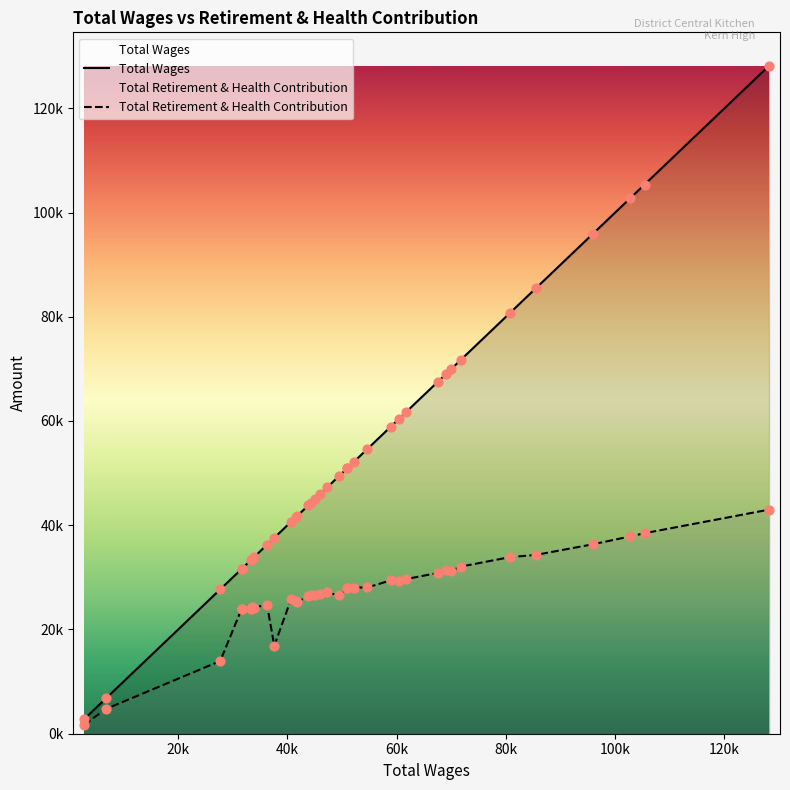

What are all the series names shown in the legend?

Total Wages, Total Retirement & Health Contribution